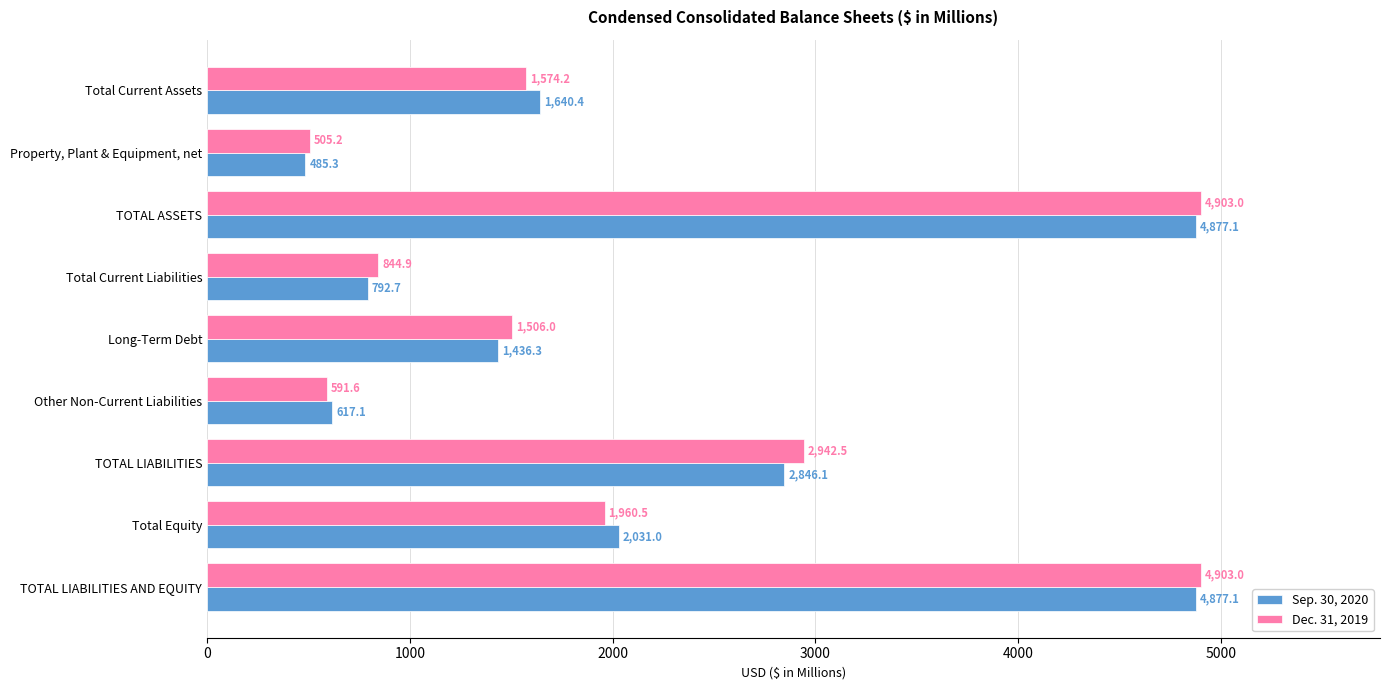

Rank the series at TOTAL LIABILITIES AND EQUITY from highest to lowest value.

Dec. 31, 2019, Sep. 30, 2020